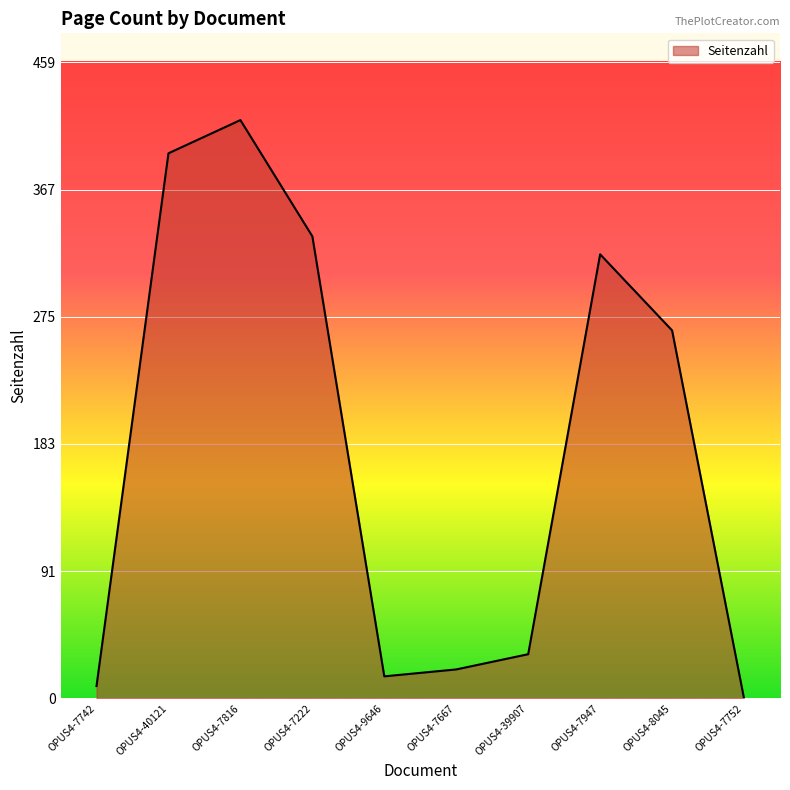

What is the difference between the maximum and minimum values?

418